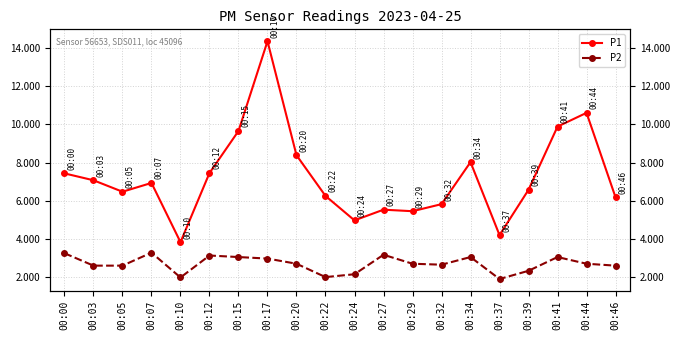

True or false: P1 and P2 cross at least once.

False